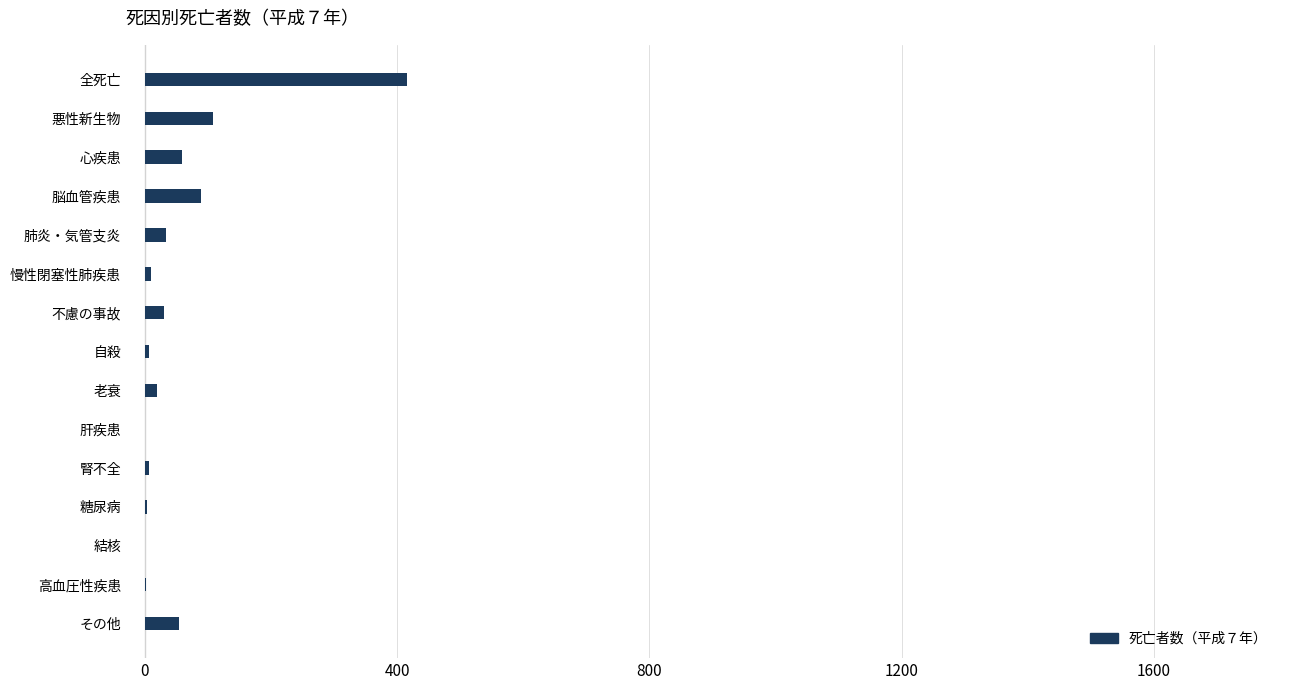

What is the sum of all values?

839